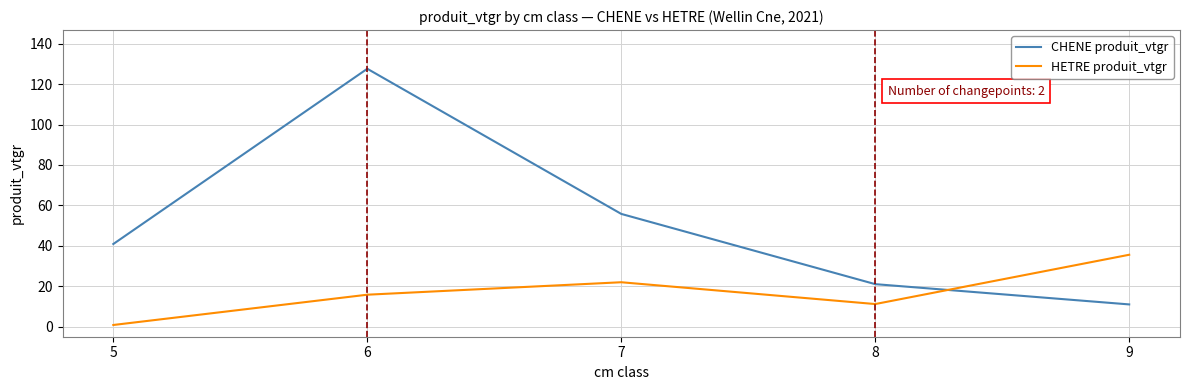

Reading left to right, transcribe all the data shown in this chart.

CHENE produit_vtgr: 5=40.9	6=127.6	7=55.8	8=21.0	9=11.0
HETRE produit_vtgr: 5=0.8	6=15.8	7=22.0	8=11.2	9=35.6